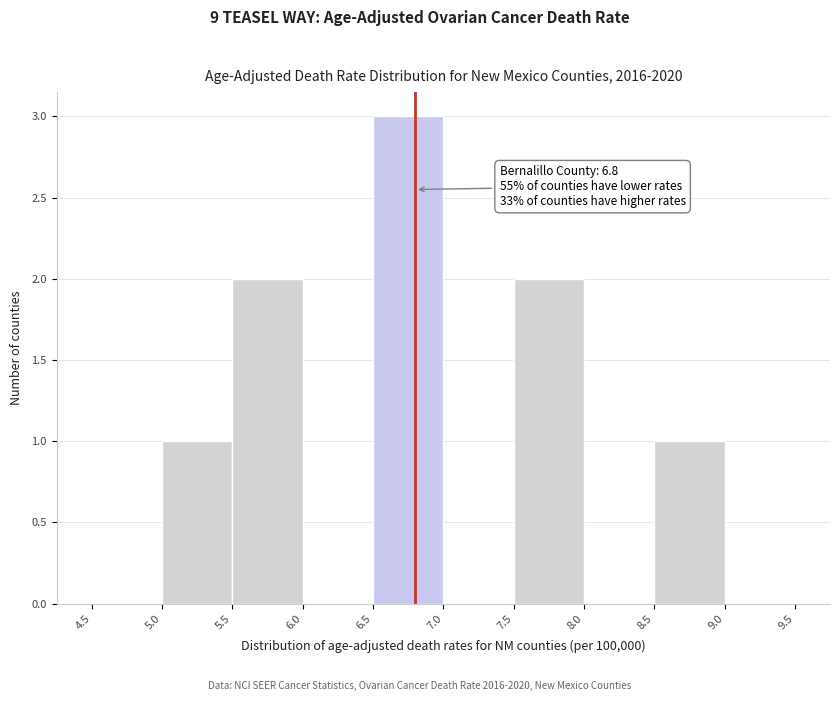

Which range on the x-axis has the tallest bar?

6.5 to 7.0